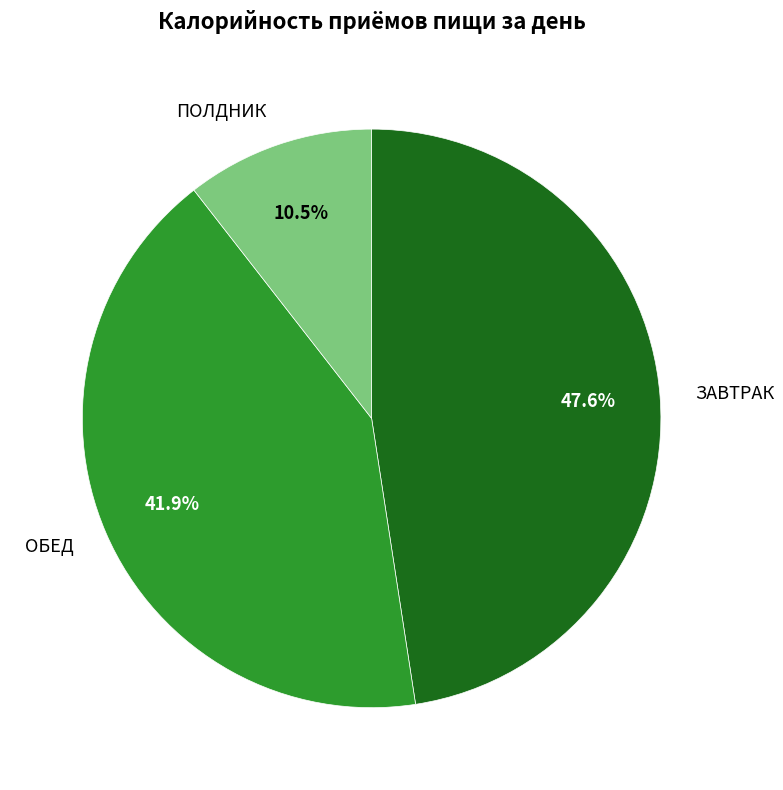

How many slices are in this pie chart?

3